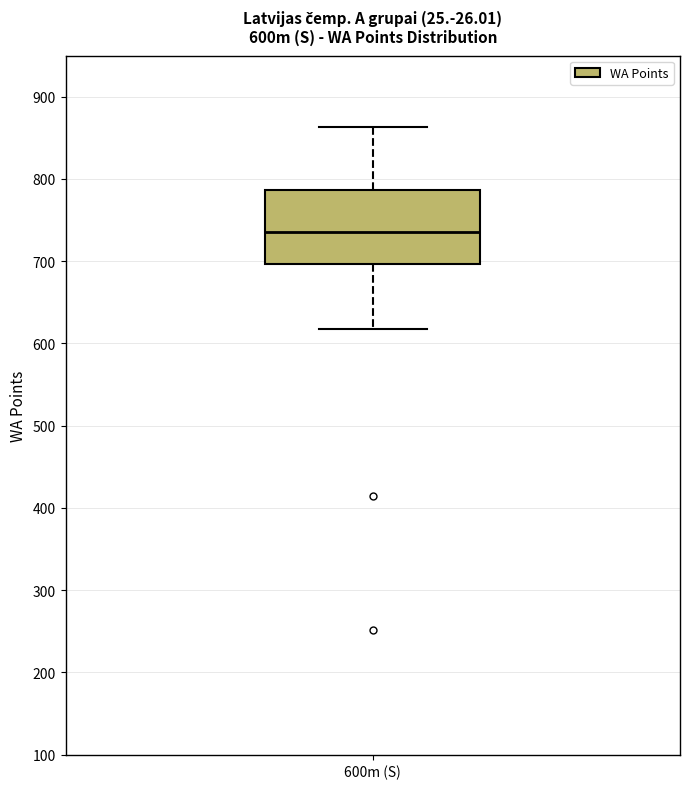

Where does the median line of the box for 600m (S) sit on the y-axis? The values are not printed on the chart, so give them approximately, as read against the axis.

740